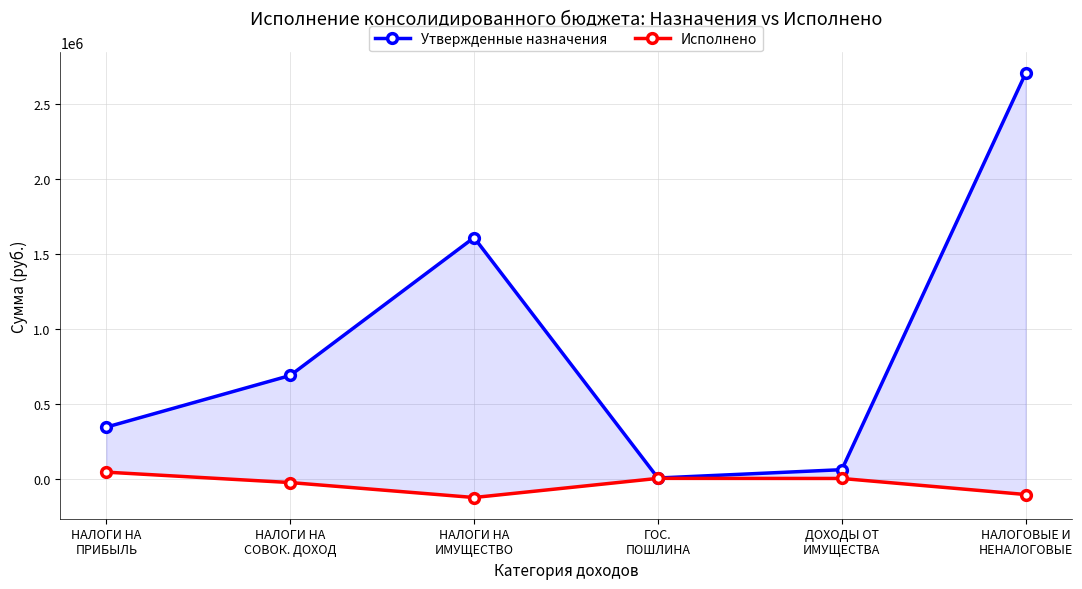

What is the value of the Утвержденные назначения point at the 2nd from the left?

687800.0